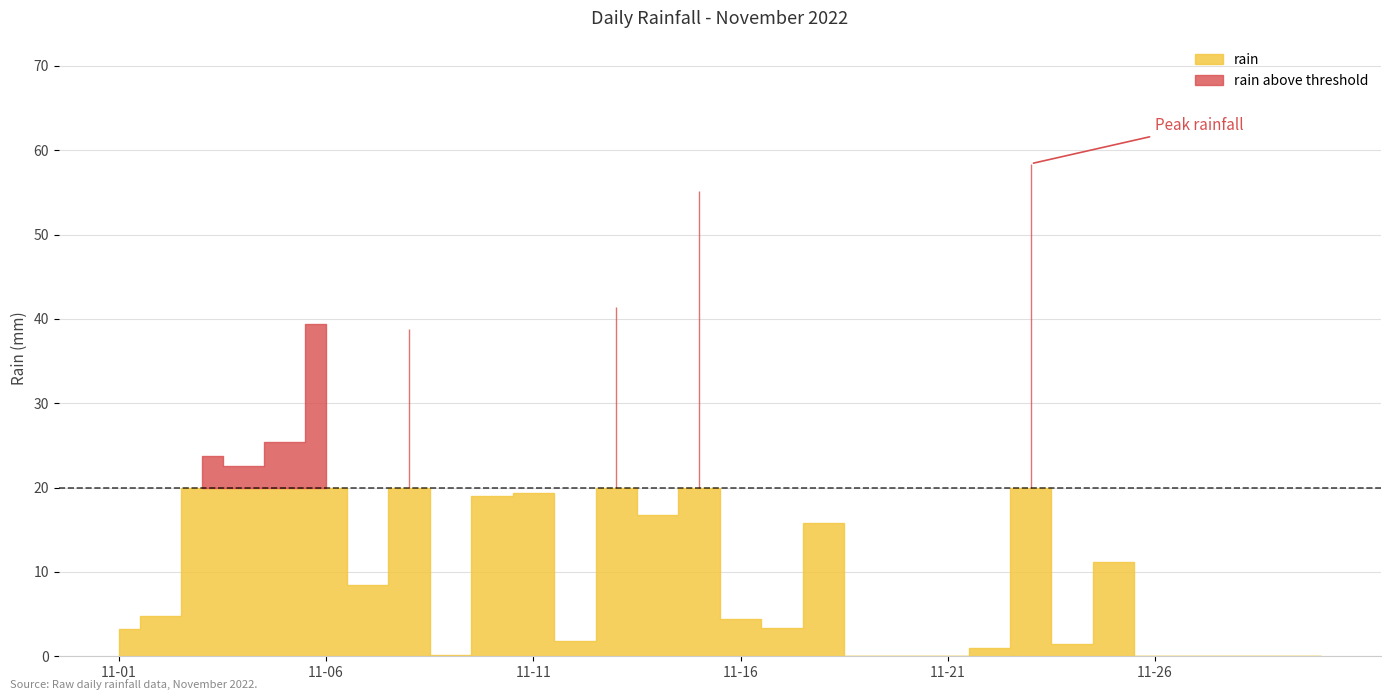

What is the difference between the maximum and minimum values?

58.4